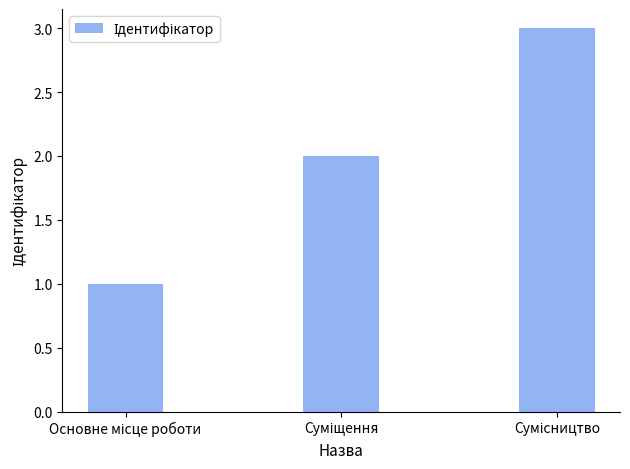

What is the sum of all values?

6